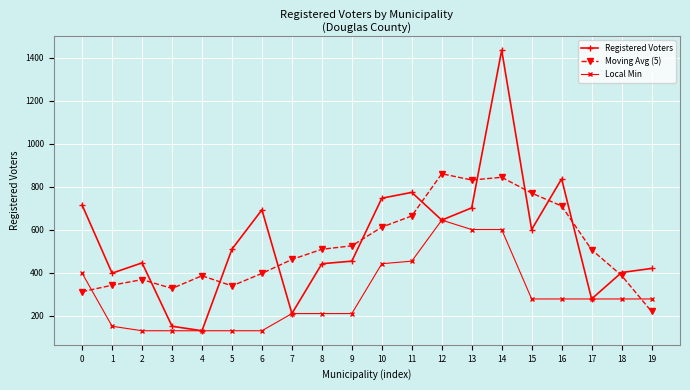

True or false: Local Min has a value of 398.0 at 0.

True